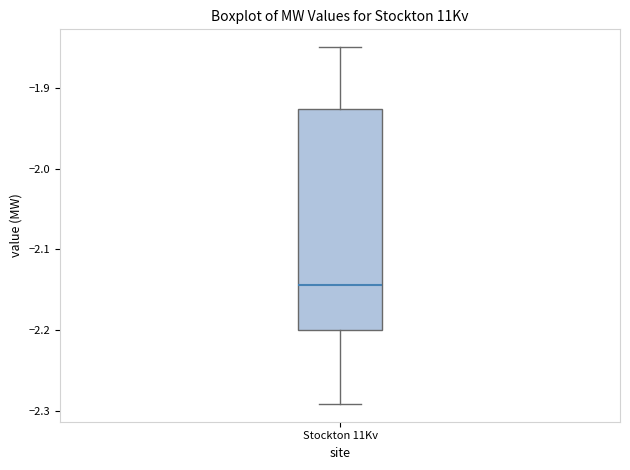

Where is the lower edge of the box for Stockton 11Kv on the y-axis? The values are not printed on the chart, so give them approximately, as read against the axis.

-2.20